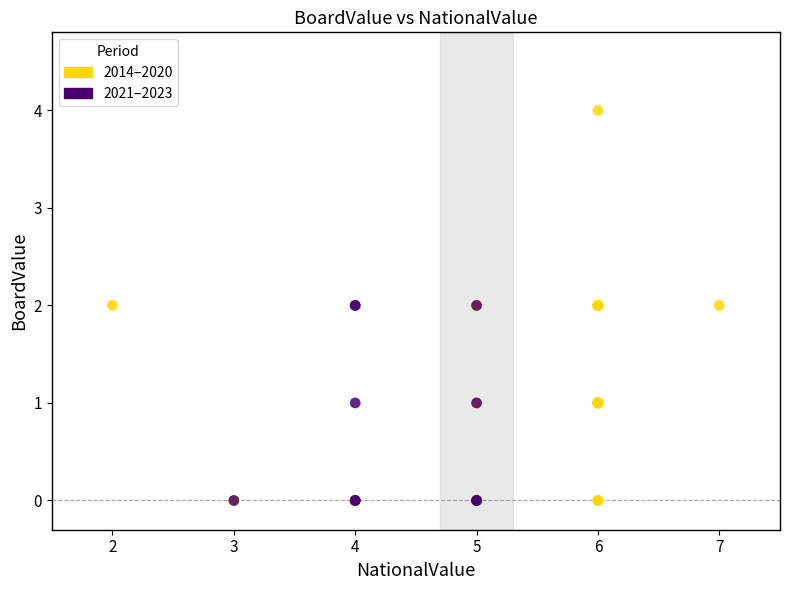

Which series has the largest Y range (max minus min)?

2014–2020